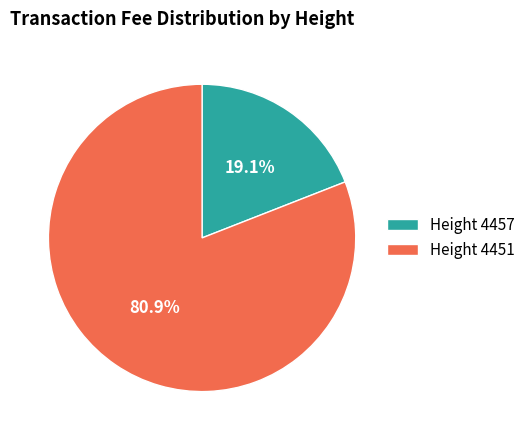

How many segments does this pie chart have?

2